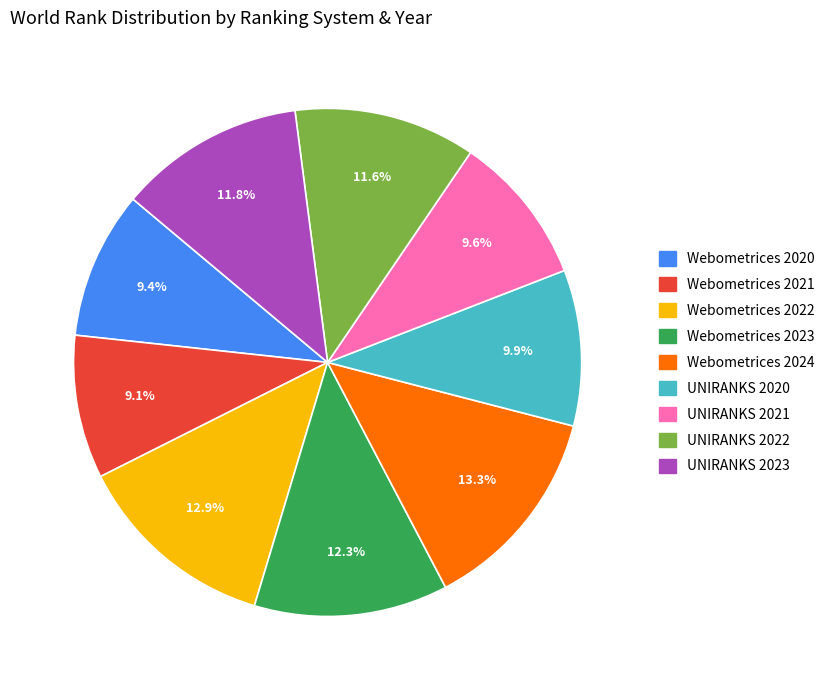

Count the number of slices in the pie.

9